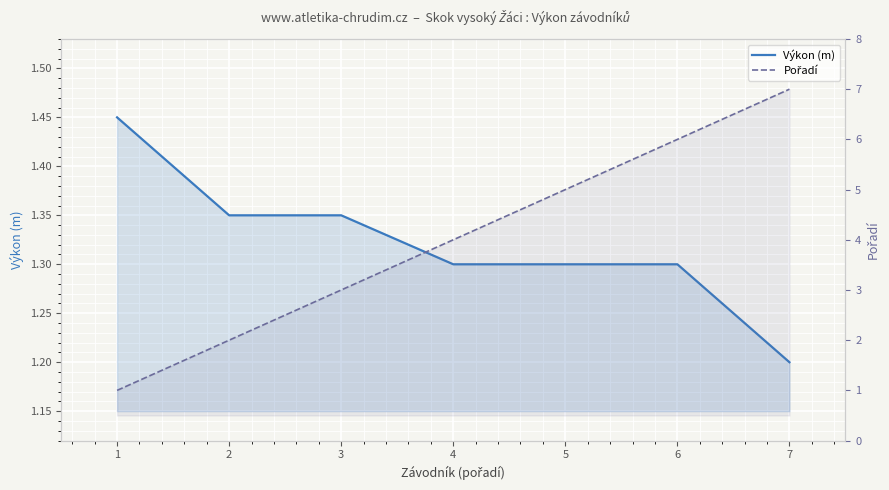

Which series has the largest total across all categories?

Pořadí